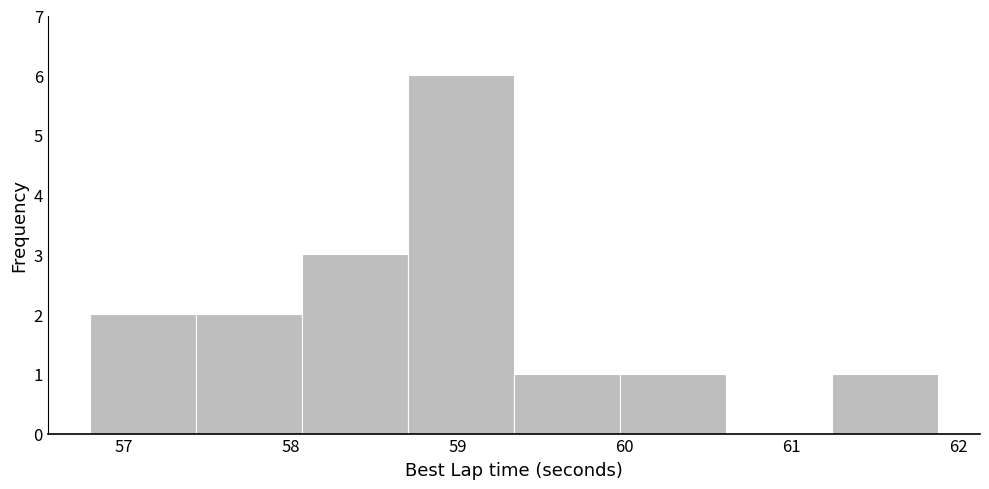

Reading left to right, list every bar in this chart as the range it spans on the x-axis followed by its height. Neither the bar edges nor the heights are printed on the chart, so give them approximately, as read against the axes.

56.8 to 57.4: 2
57.4 to 58.1: 2
58.1 to 58.7: 3
58.7 to 59.3: 6
59.3 to 60.0: 1
60.0 to 60.6: 1
60.6 to 61.2: 0
61.2 to 61.9: 1